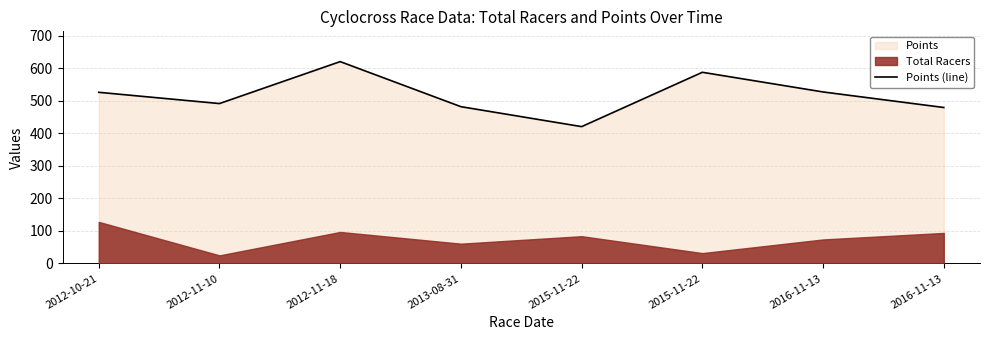

What is the label of the 5th point from the left?

2015-11-22